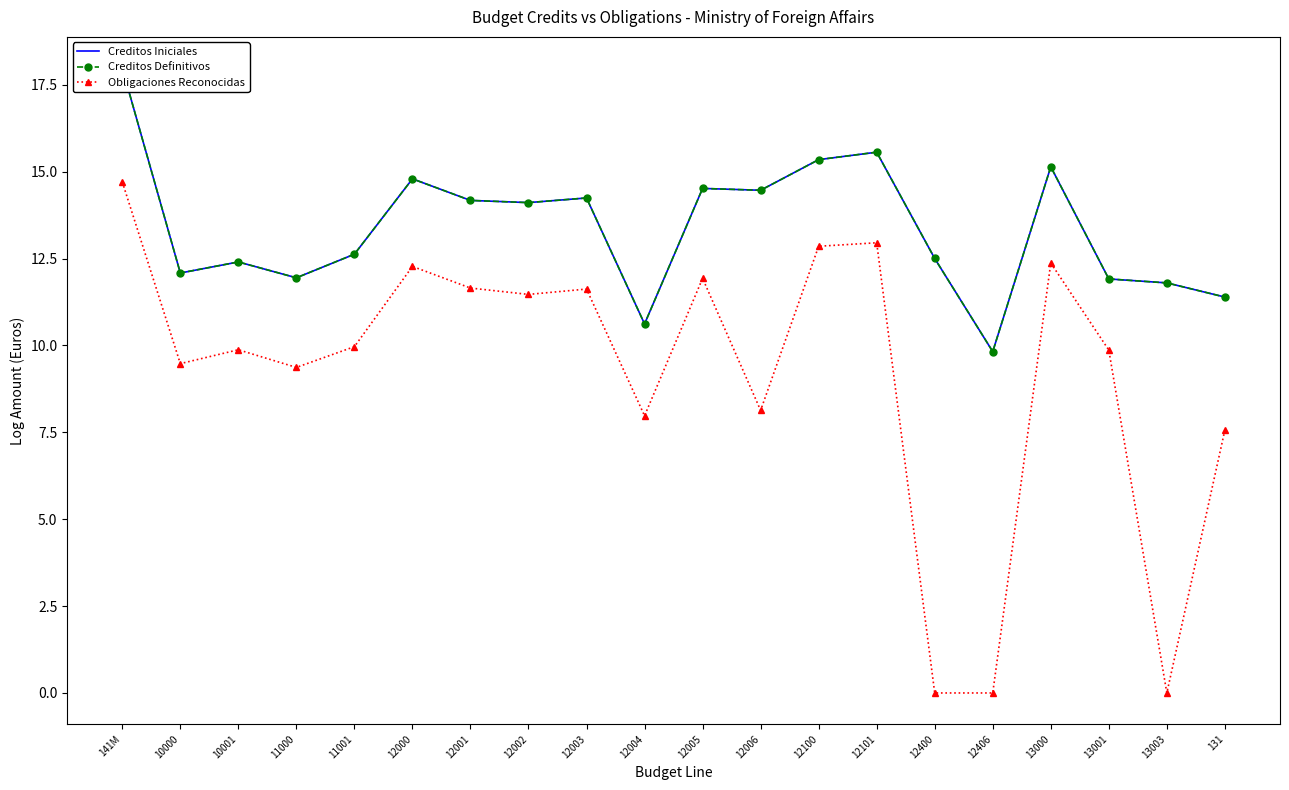

True or false: Creditos Definitivos has more than 2 points higher than both neighbors.

True